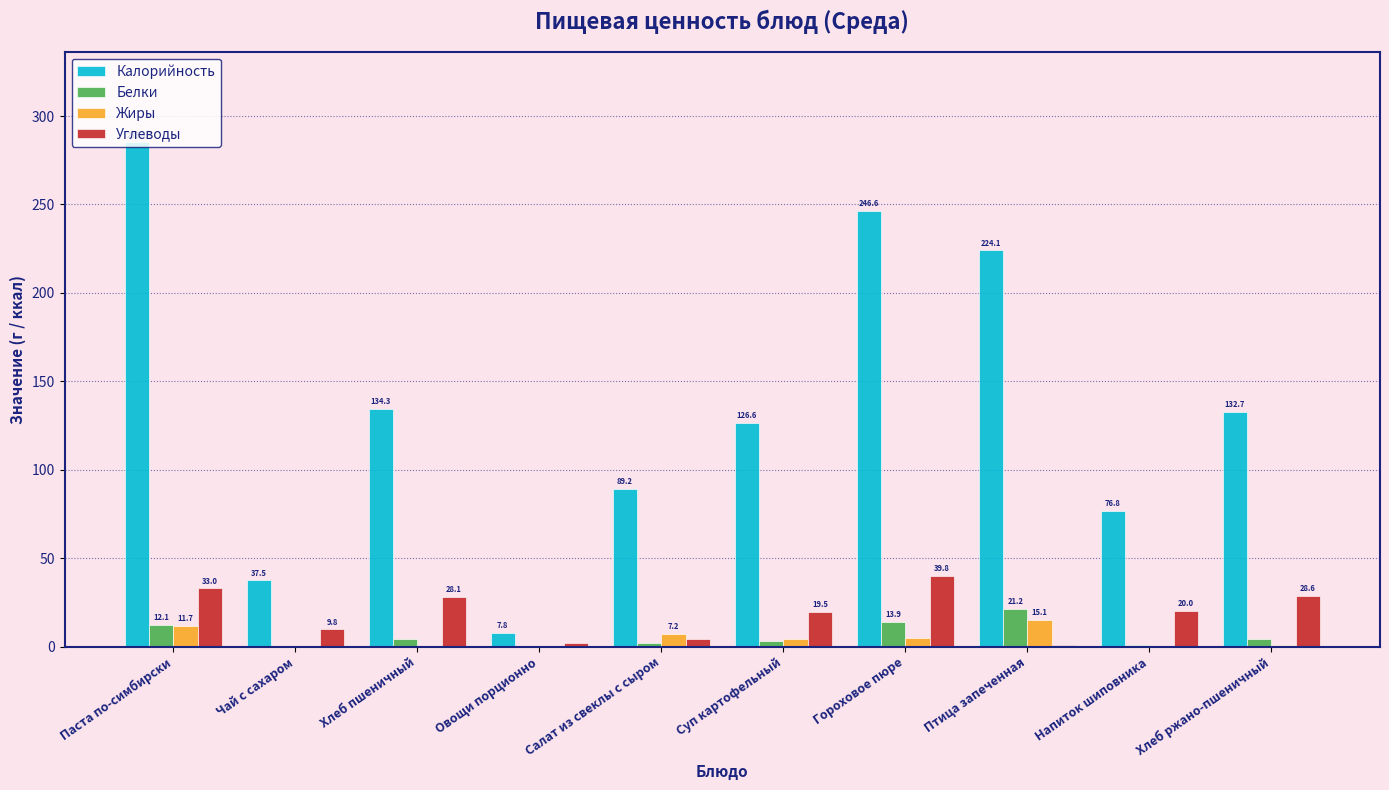

Are the bars horizontal?

No